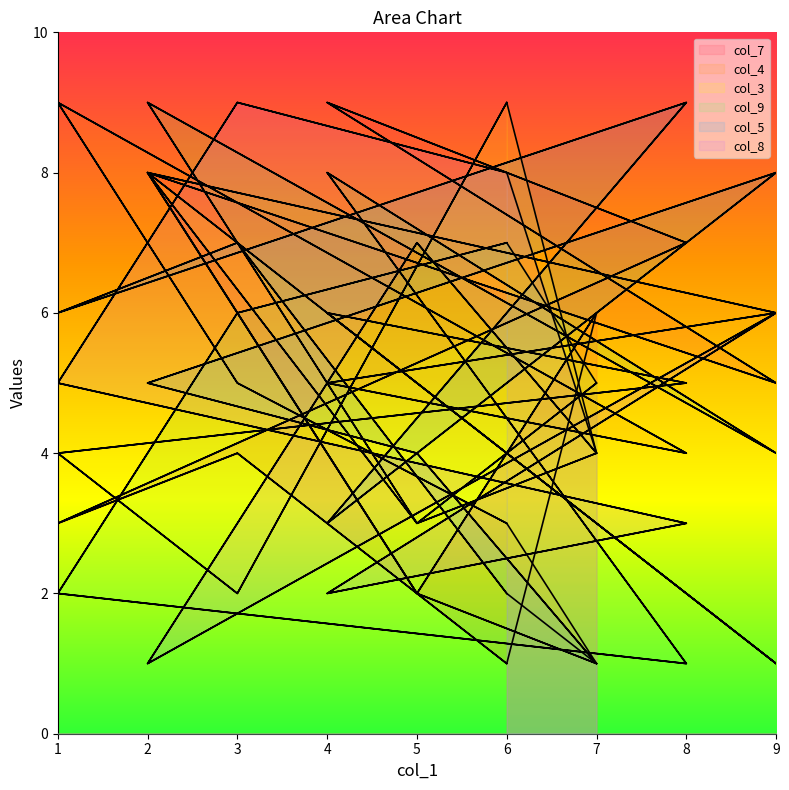

At which label does col_5 first exceed 5?

3